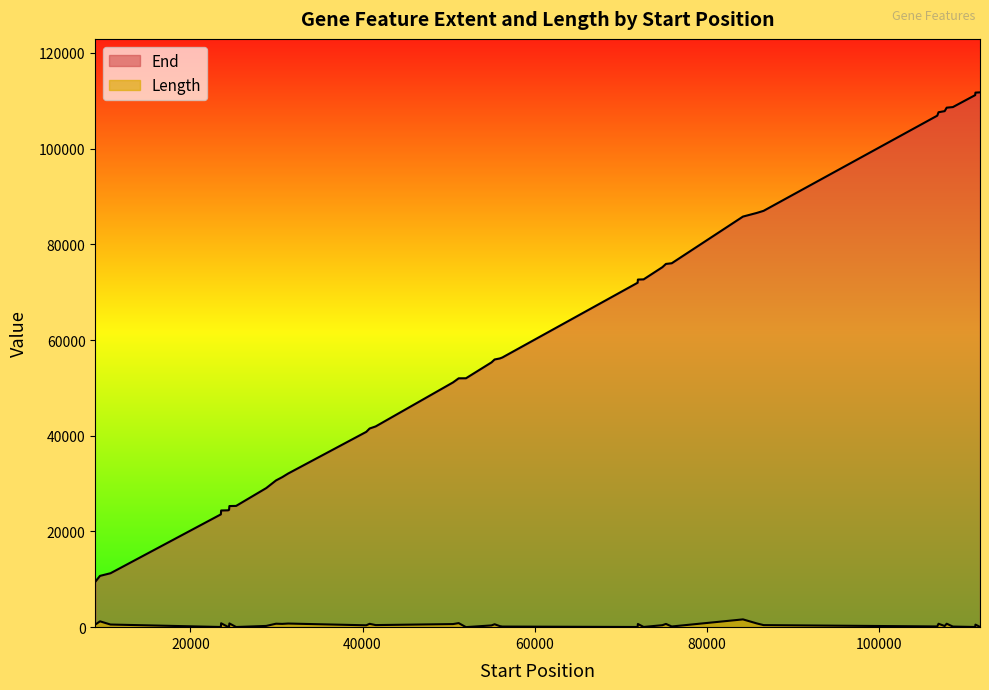

What is the spread (max minus min) of values at 41520?

41519